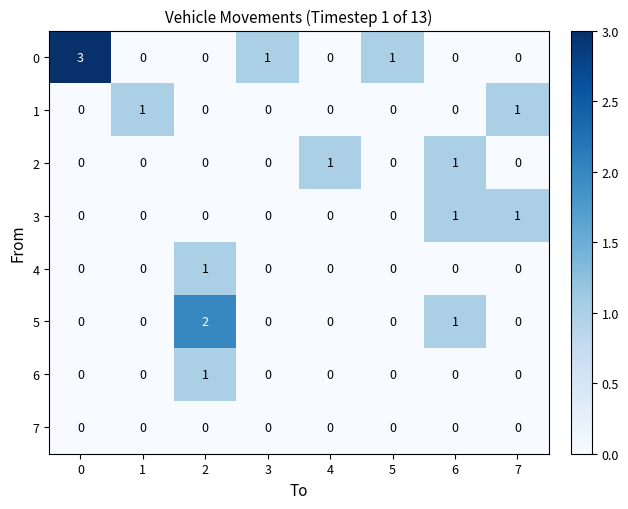

Which series changed the most between 2 and 7?

5